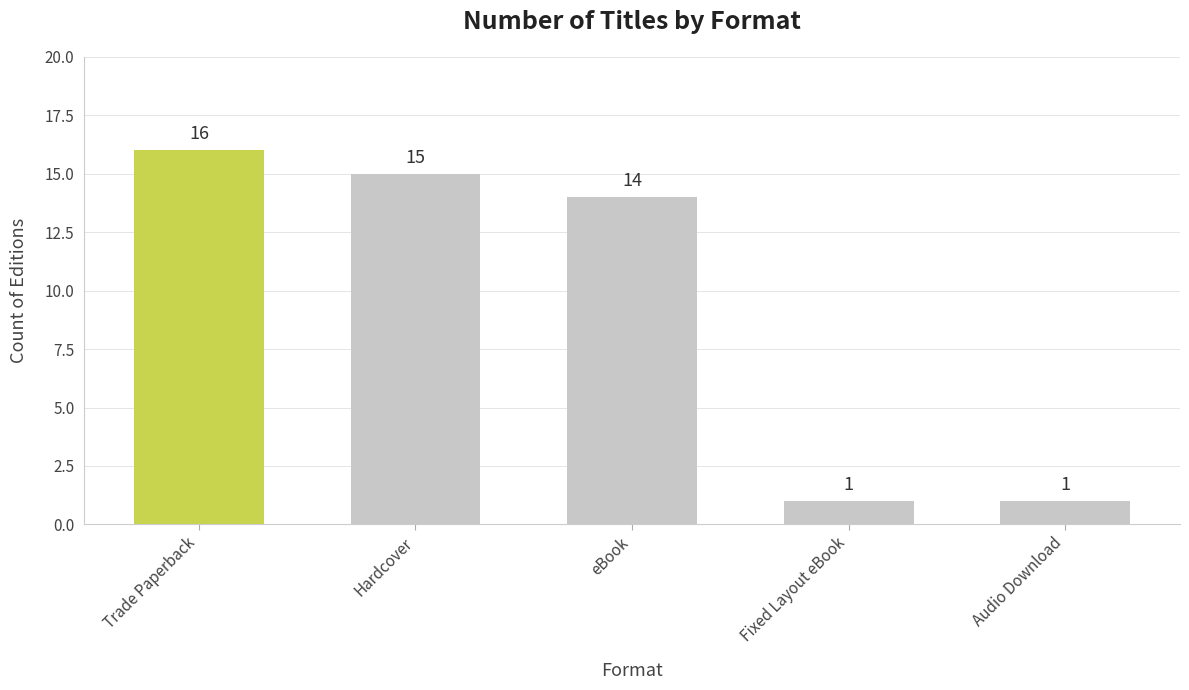

Does the chart contain any negative values?

No